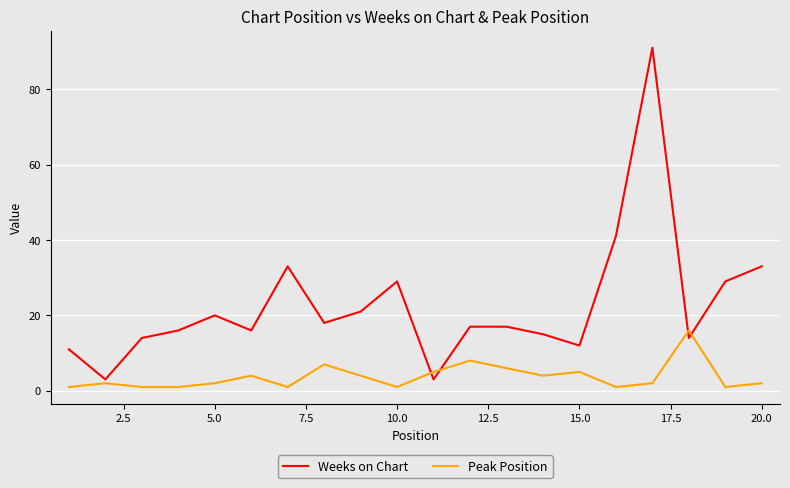

Which series ends up on top after the final intersection of Peak Position and Weeks on Chart?

Weeks on Chart